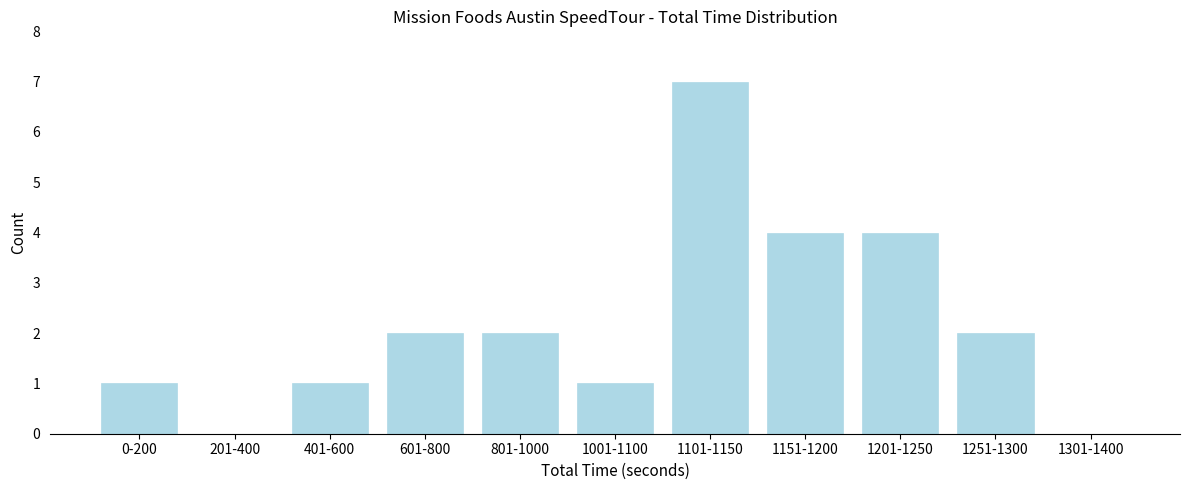

Reading left to right, what are all the values shown in this chart?

0-200=1	201-400=0	401-600=1	601-800=2	801-1000=2	1001-1100=1	1101-1150=7	1151-1200=4	1201-1250=4	1251-1300=2	1301-1400=0